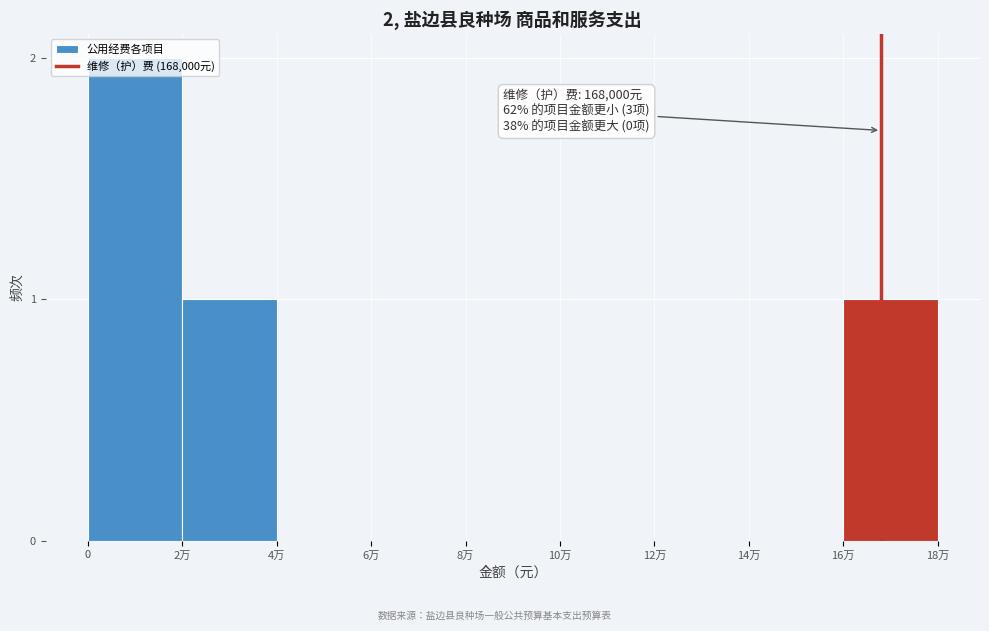

The chart shows a value of 1 at 0. True or false?

False